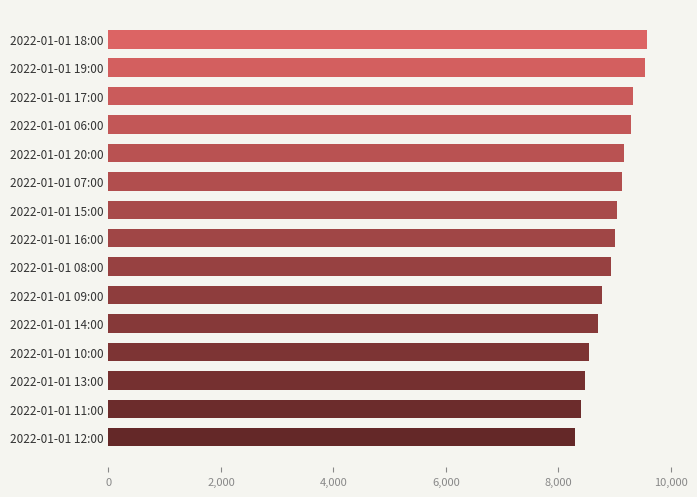

True or false: the data shows 9165.2 at 2022-01-01 20:00.

True